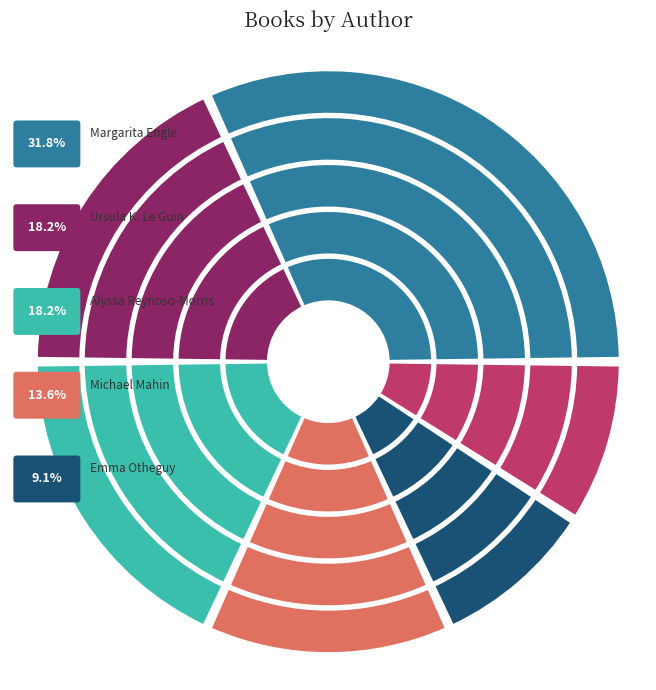

Does Gail Donovan represent more than half of the total?

No